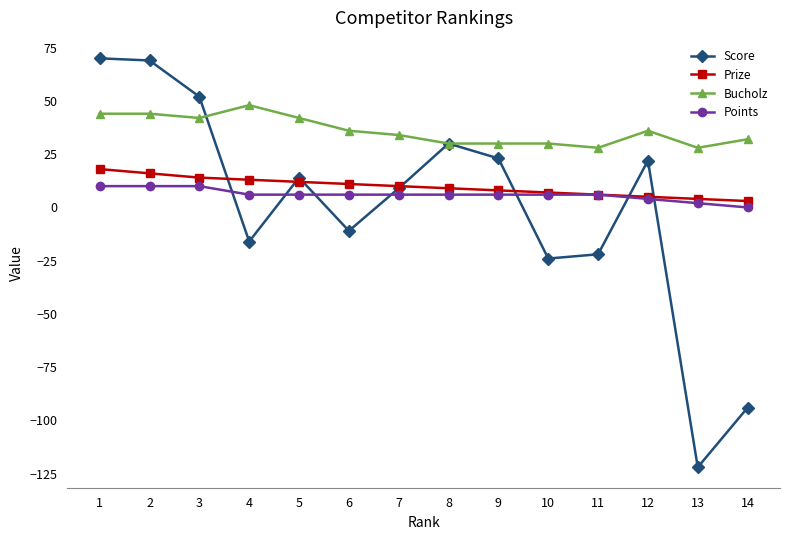

How many lines are shown in the chart?

4